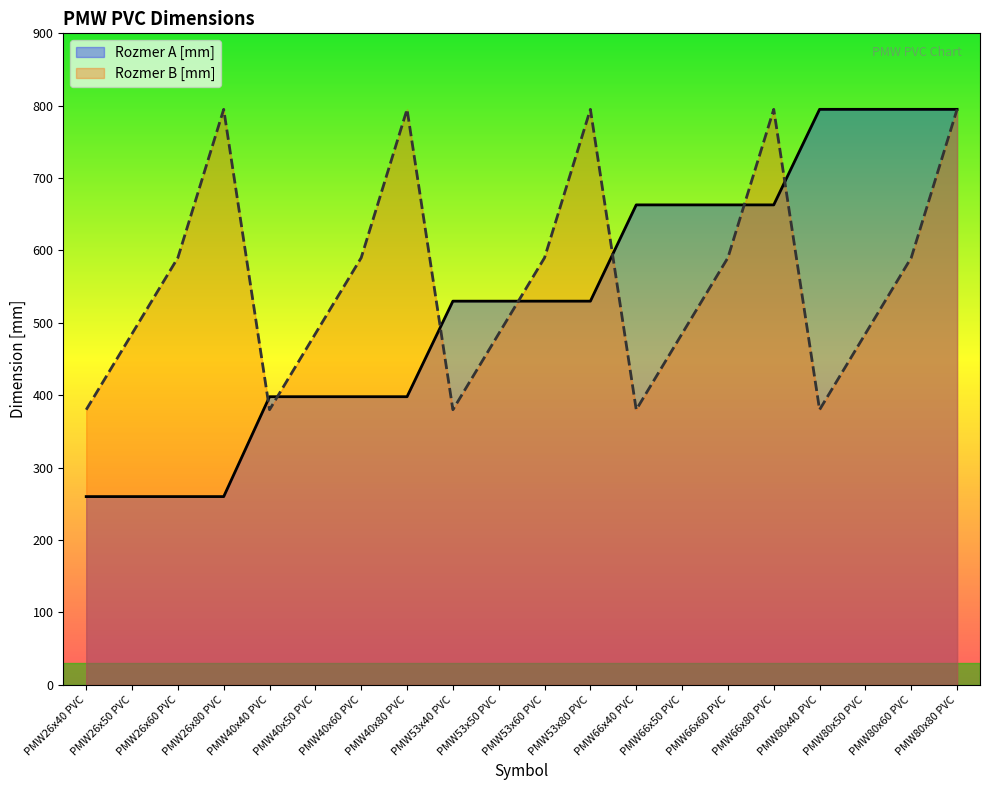

Is the value of Rozmer B [mm] at PMW80x80 PVC greater than the value of Rozmer A [mm] at PMW80x60 PVC?

No